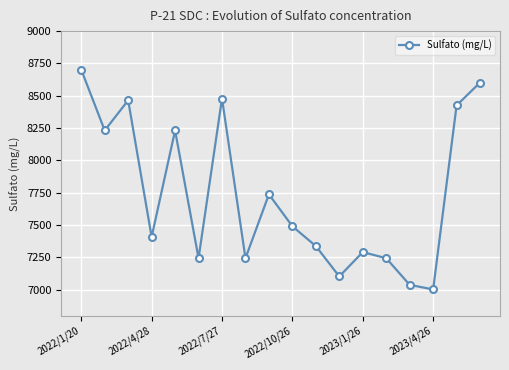

What is the value of the 1st point from the left?

8701.6